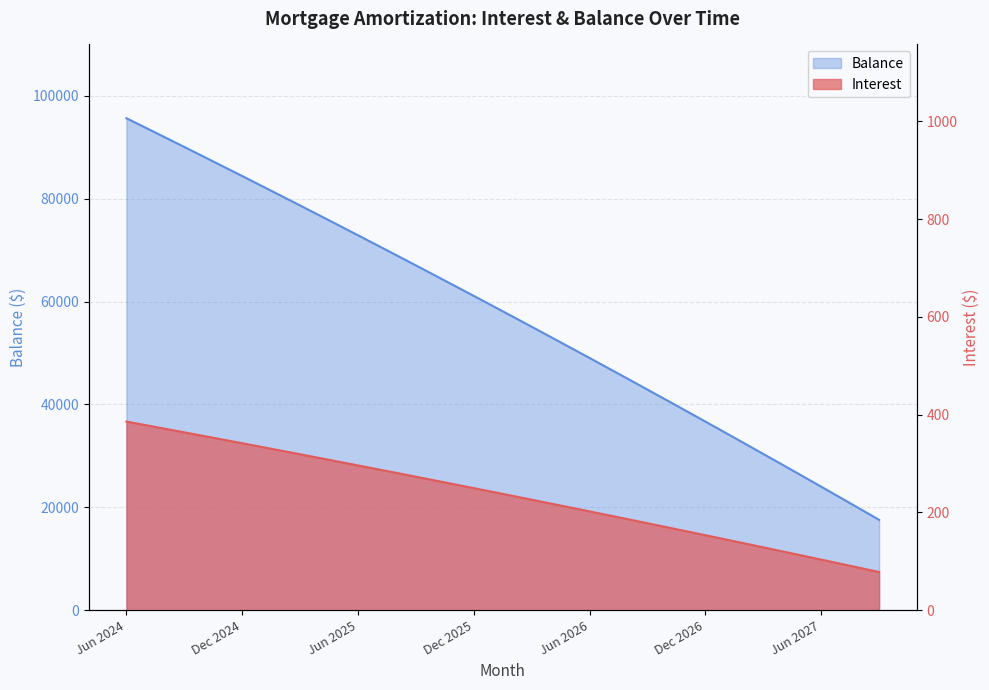

Is the value of Interest at Sep 2025 greater than the value of Balance at Jan 2025?

No